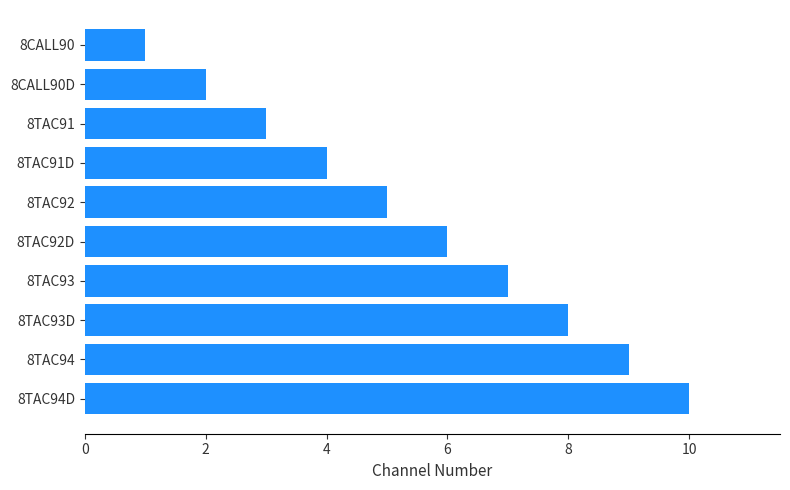

Between 8TAC91D and 8CALL90, which is larger?

8TAC91D